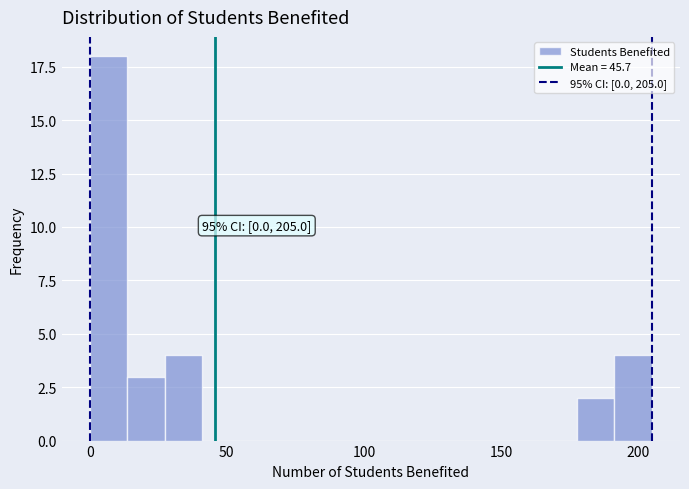

Read against the x-axis, roughly where is the centre of the tallest bar?

5